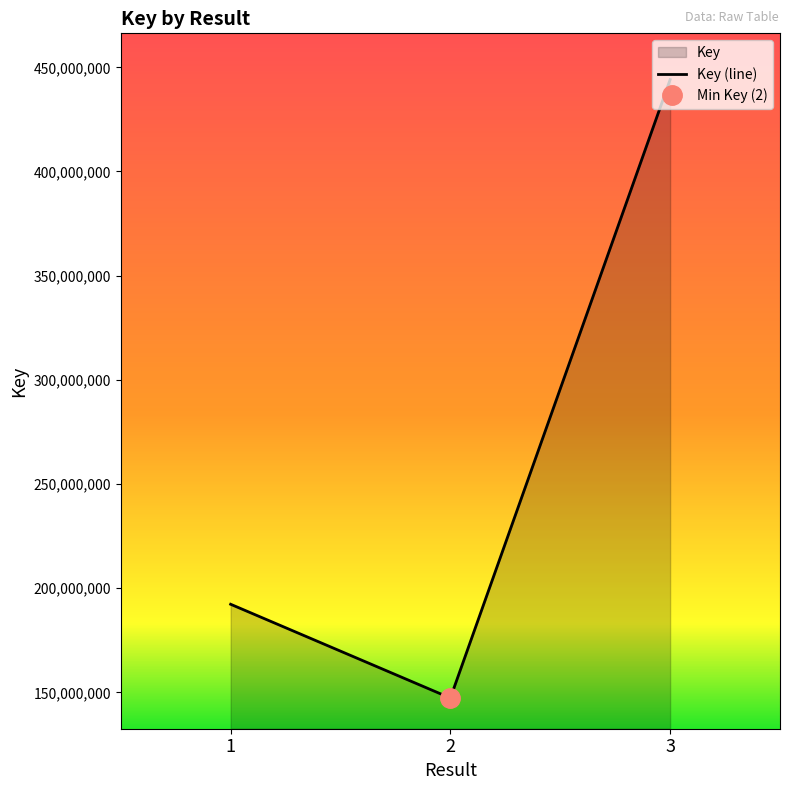

Where is the data nearest to the value 295703946?

1